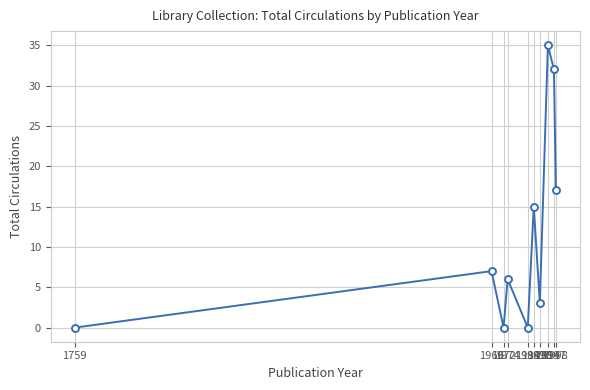

Reading left to right, extract all data points from this chart.

1759=0	1966=7	1972=0	1974=6	1984=0	1987=15	1990=3	1994=35	1997=32	1998=17